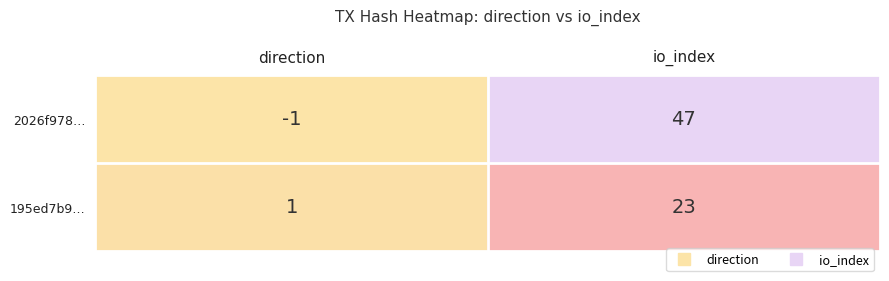

Rank the series at io_index from lowest to highest value.

195ed7b9…, 2026f978…